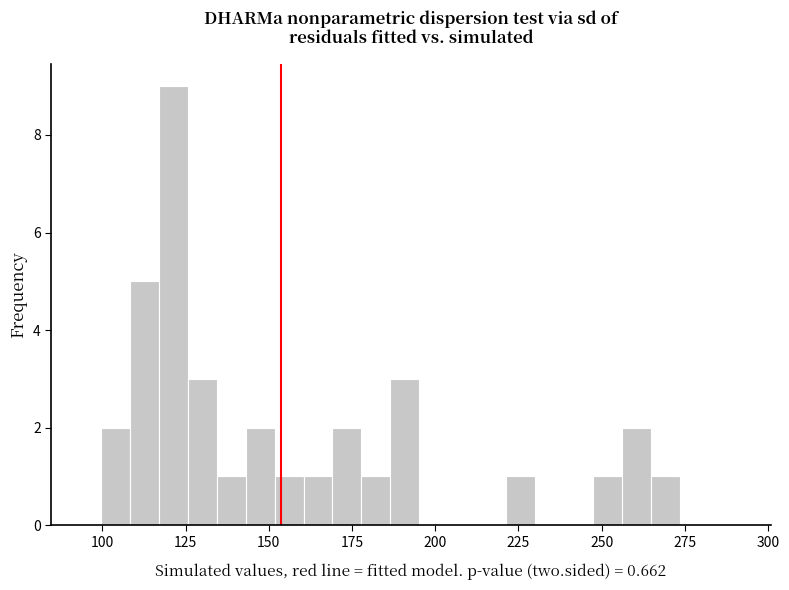

Read against the x-axis, roughly where is the centre of the tallest bar?

120